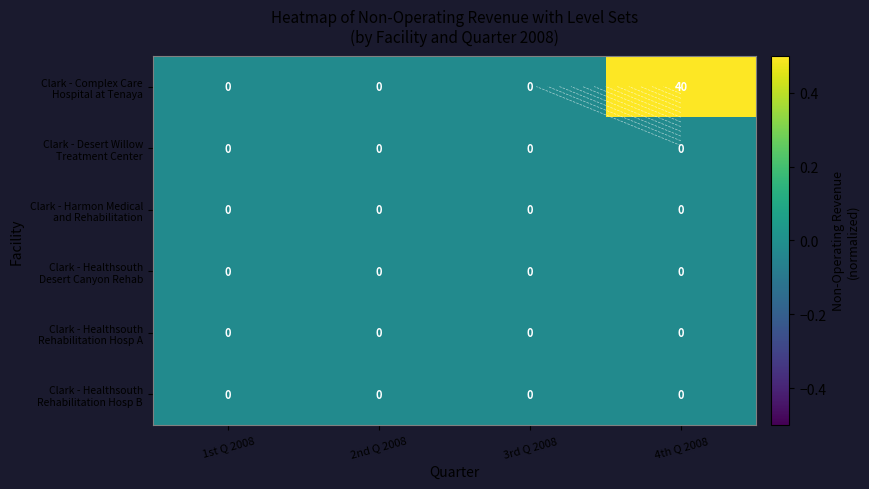

At which category is the sum across all series the highest?

4th Q 2008